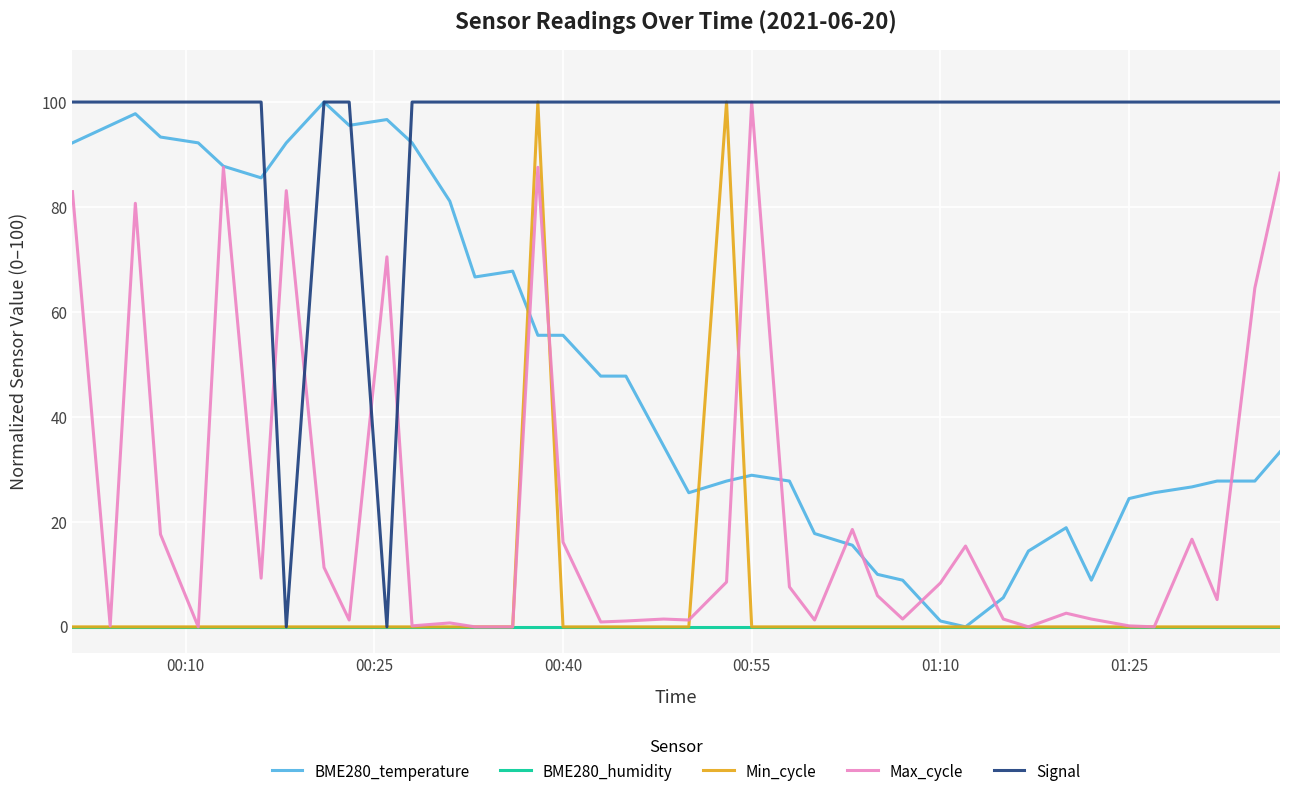

Which series has the largest total across all categories?

Signal